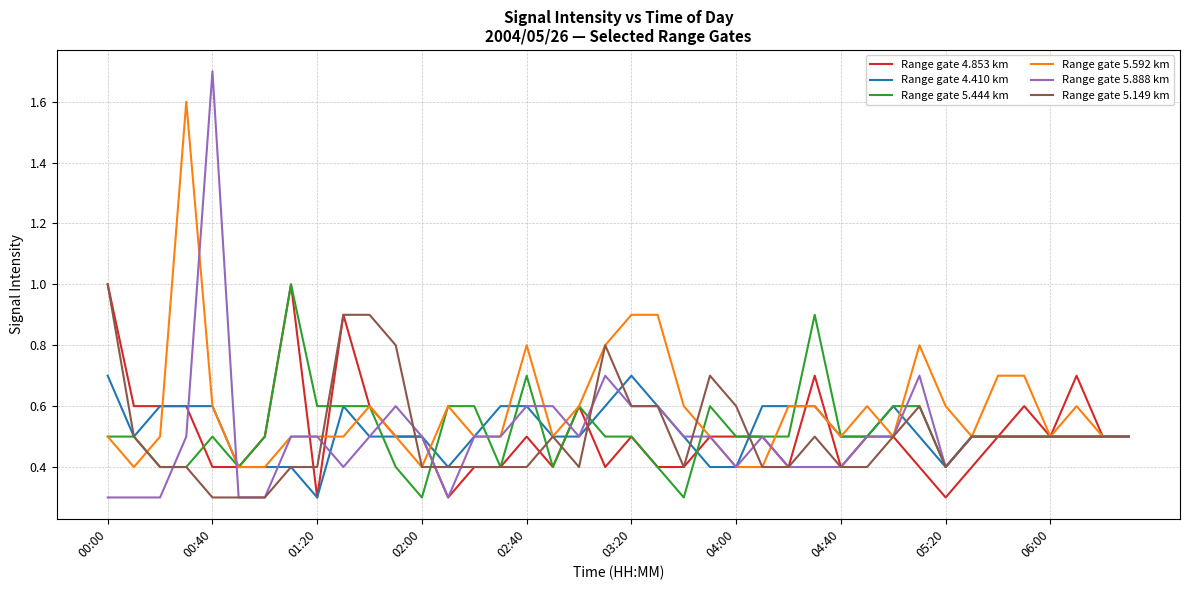

True or false: Range gate 5.149 km and Range gate 5.444 km cross at least once.

True